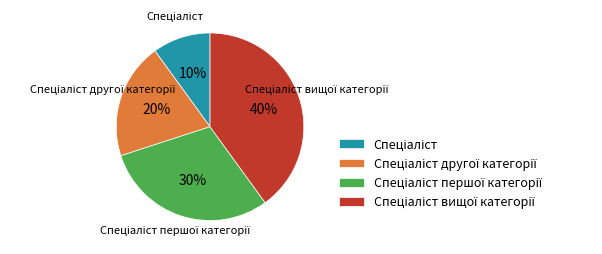

Does any single category account for the majority?

No